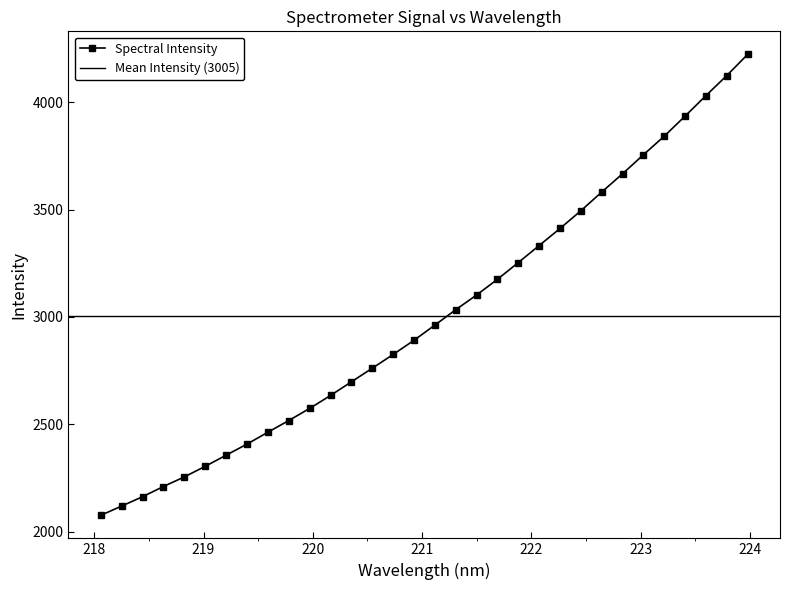

Which category has the lowest value across all series?

218.0596